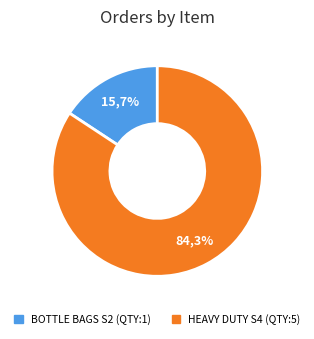

What percentage is the 5 slice, to the nearest percent?

84%